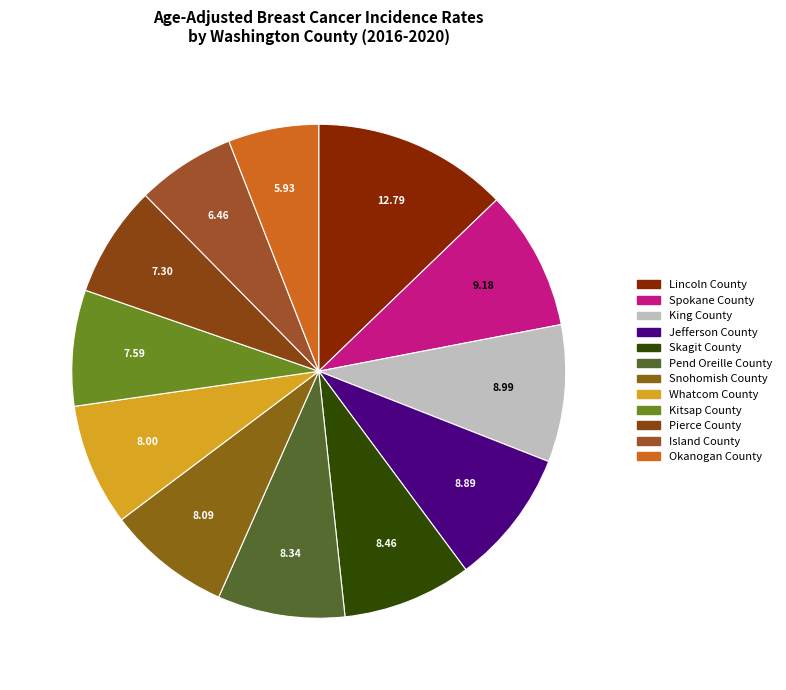

Count the number of slices in the pie.

12